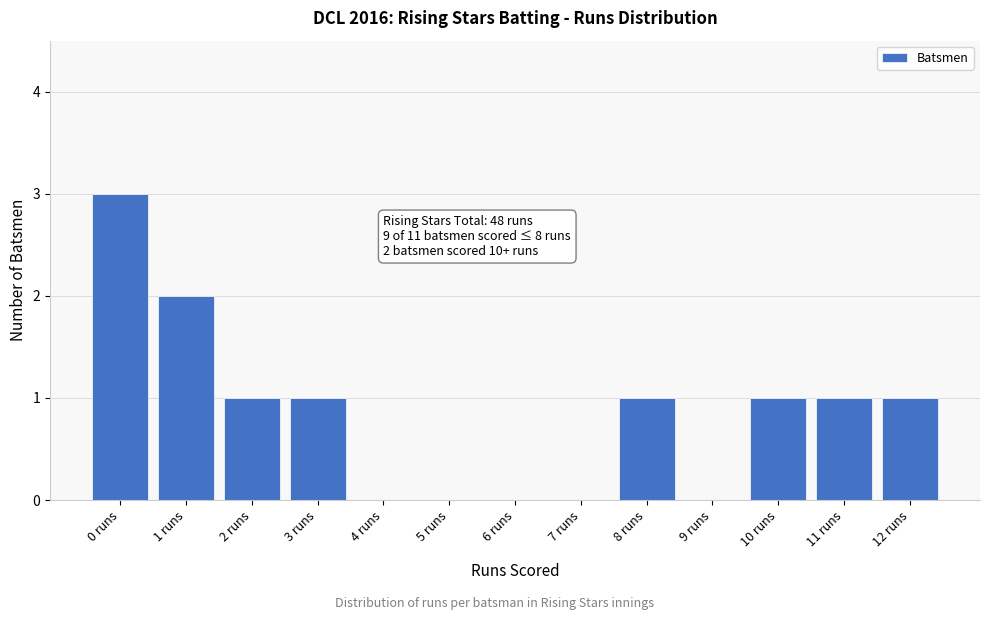

Reading right to left, transcribe all the data shown in this chart.

12 runs=1	11 runs=1	10 runs=1	9 runs=0	8 runs=1	7 runs=0	6 runs=0	5 runs=0	4 runs=0	3 runs=1	2 runs=1	1 runs=2	0 runs=3